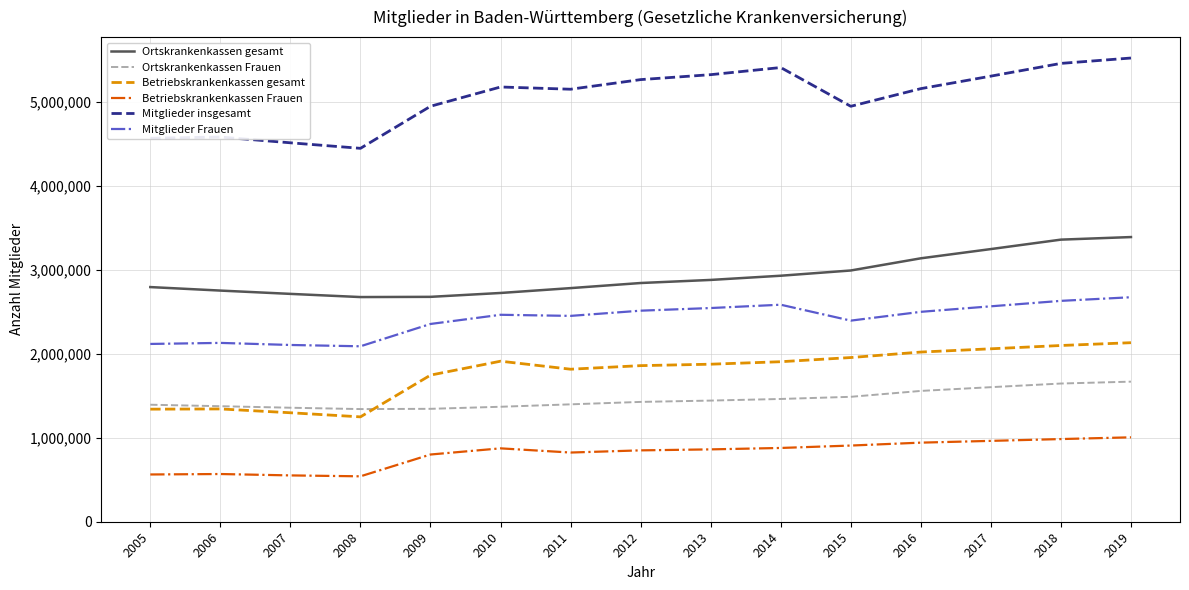

The value of Ortskrankenkassen Frauen at 2015 is 1487744. True or false?

True